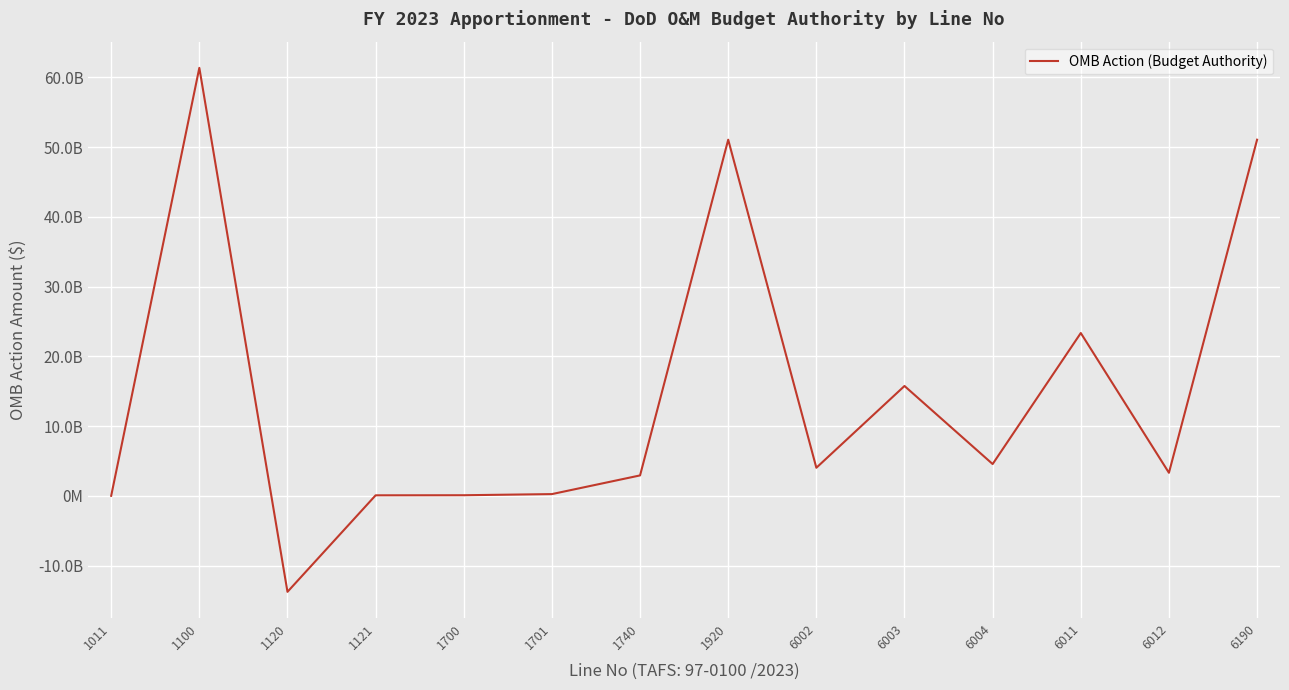

How many points are lower than both their immediate neighbors (excluding endpoints)?

4